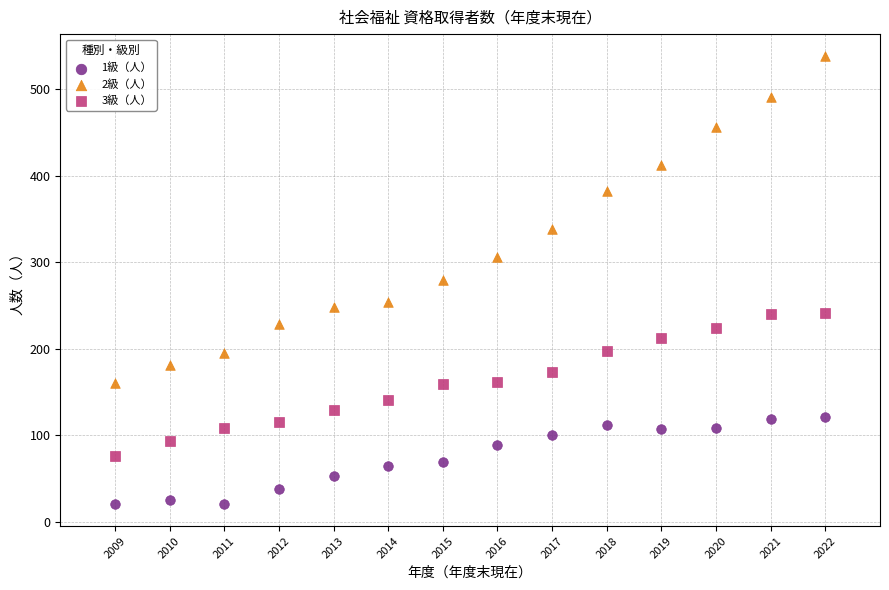

Which series contains the highest Y value?

2級（人）